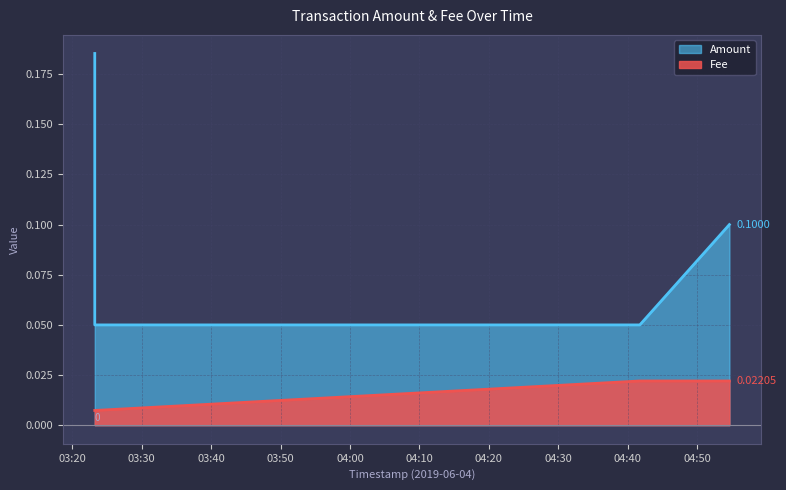

At which category is the sum across all series the highest?

2019-06-04 03:23:14